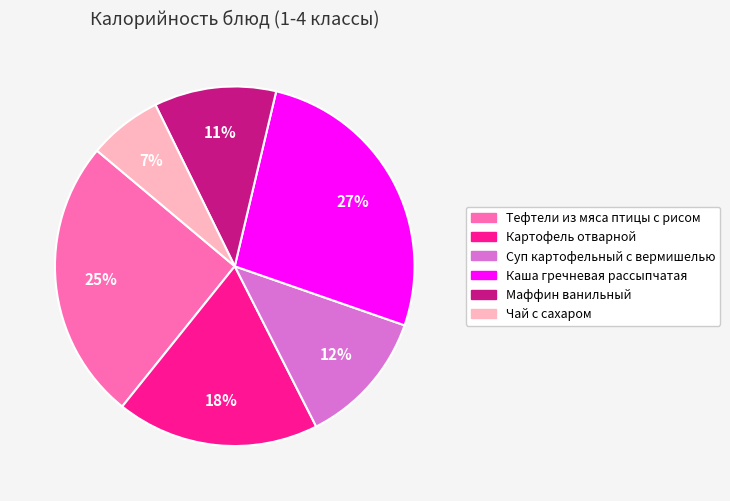

Approximately how many times larger is the value at Маффин ванильный compared to Картофель отварной?

0.6